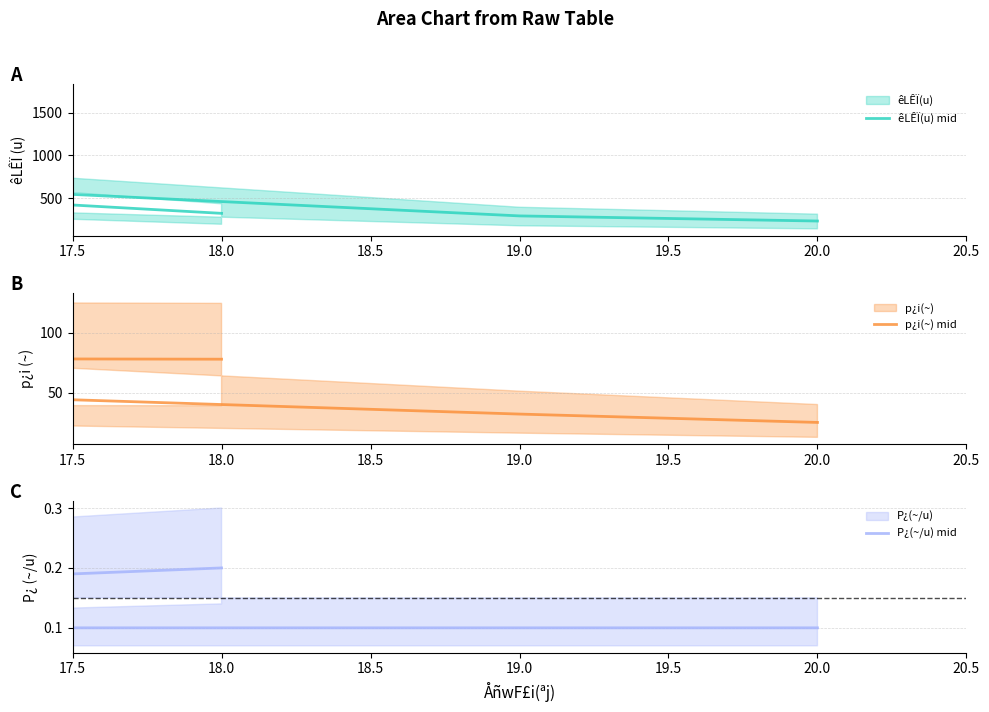

How many values in the p¿i(~) mid series exceed 78?

1